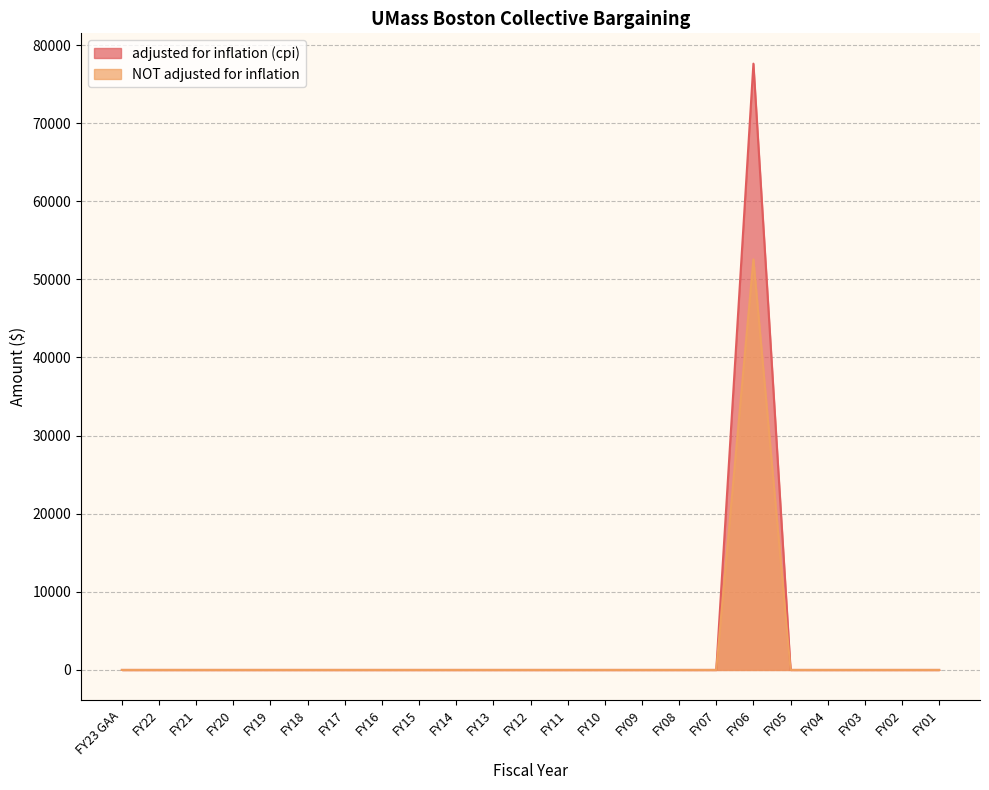

True or false: adjusted for inflation (cpi) has a value of 0 at FY16.

True